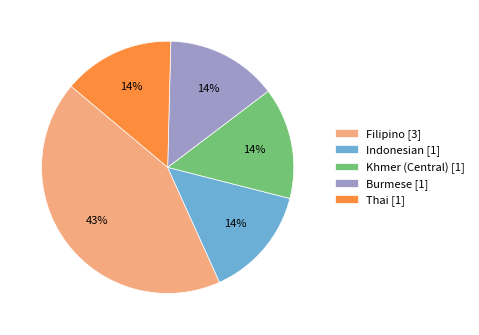

To the nearest percent, what portion does Indonesian [1] represent?

14%